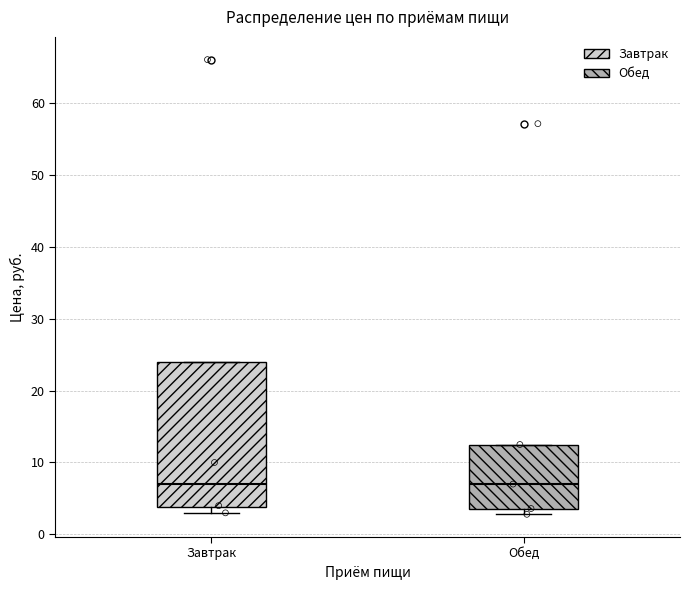

Reading left to right, read every box against the y-axis: the position of its median line, the range the box covers, and the ends of its whiskers. The values are not printed on the chart, so give them approximately, as read against the axis.

Завтрак: median 7, box 4 to 24, whiskers 3 to 24
Обед: median 7, box 4 to 13, whiskers 3 to 13